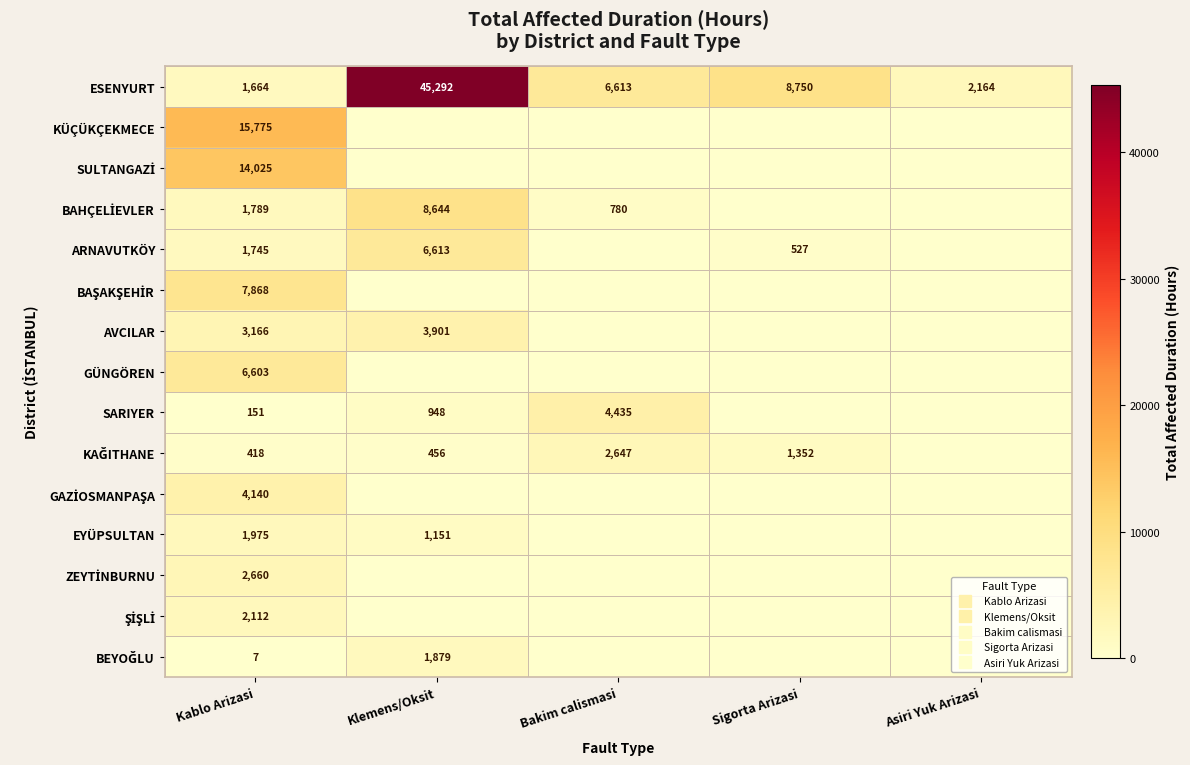

Rank the series by their maximum value, from highest to lowest.

ESENYURT, KÜÇÜKÇEKMECE, SULTANGAZİ, BAHÇELİEVLER, BAŞAKŞEHİR, ARNAVUTKÖY, GÜNGÖREN, SARIYER, GAZİOSMANPAŞA, AVCILAR, ZEYTİNBURNU, KAĞITHANE, ŞİŞLİ, EYÜPSULTAN, BEYOĞLU